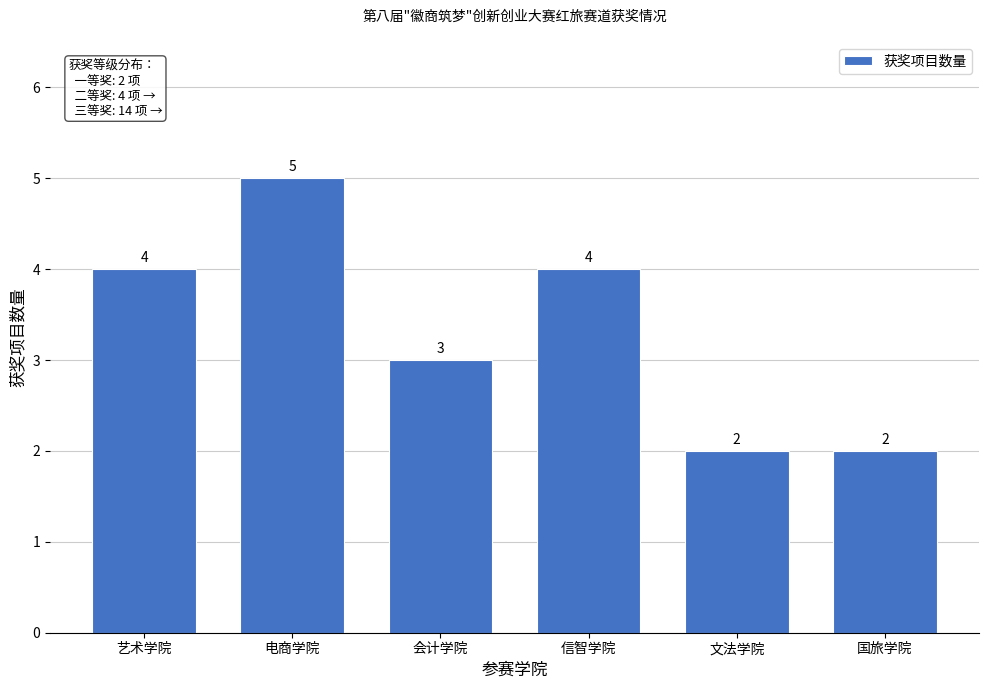

Reading left to right, list all the values displayed in this chart.

4	5	3	4	2	2